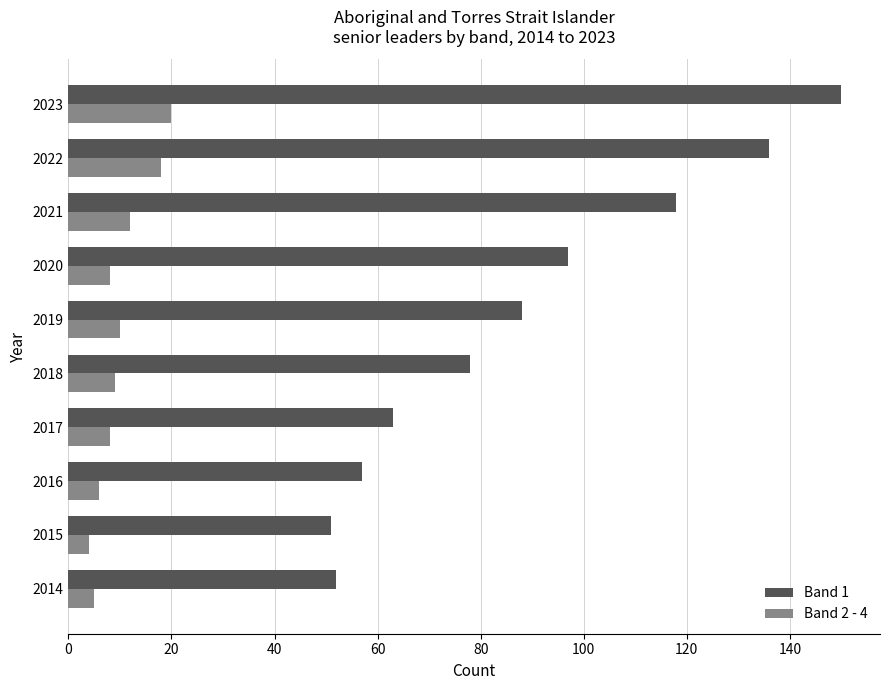

At how many categories does at least one series exceed 128?

2